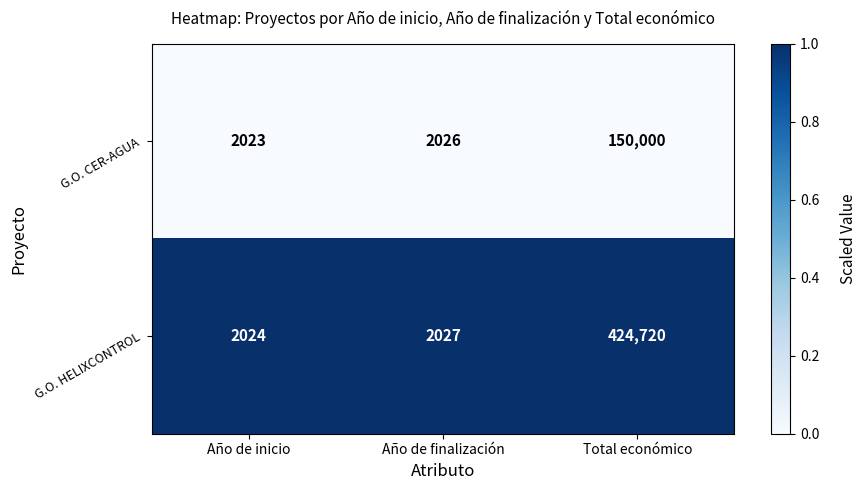

At which category does the chart reach its minimum across all series?

Año de inicio